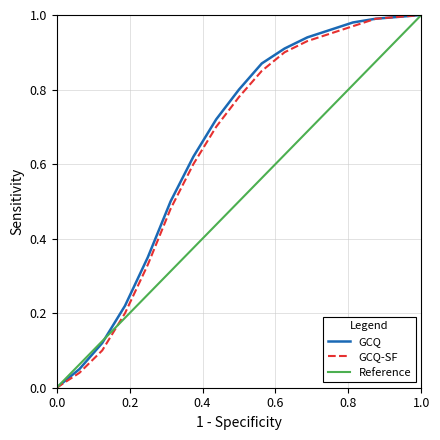

How many series are shown in this chart?

3